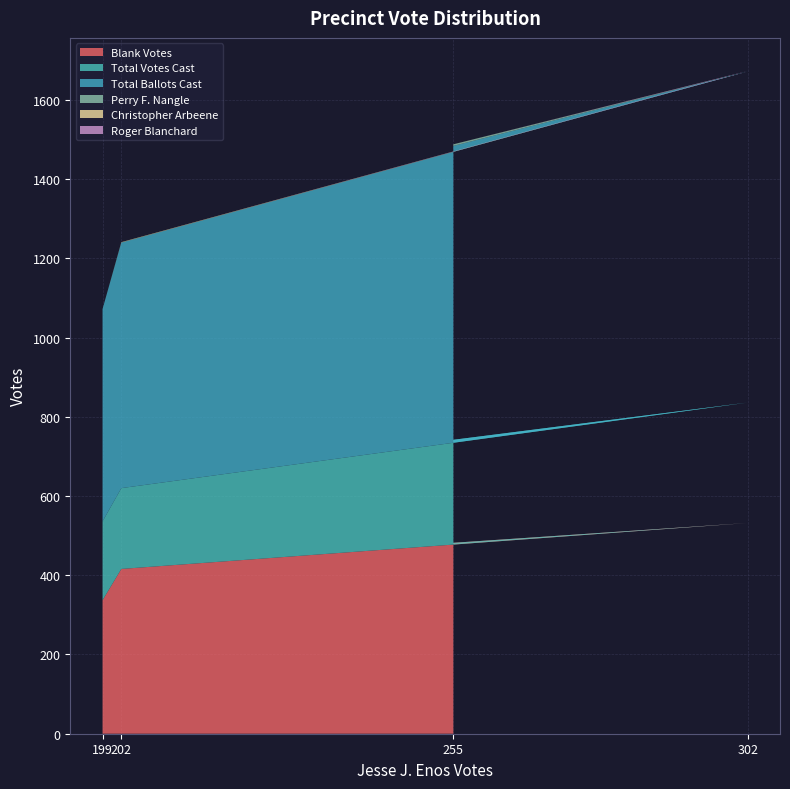

At which label does Blank Votes reach its peak?

302